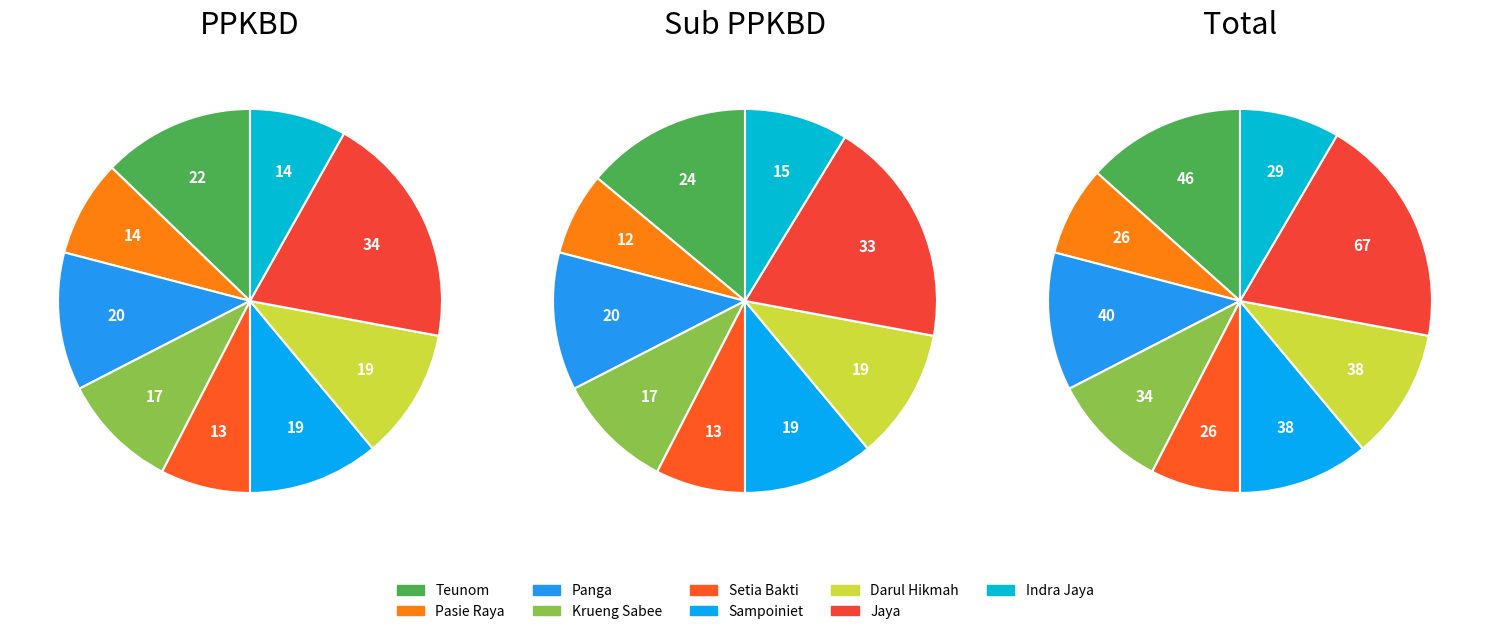

Is it true that Darul Hikmah is 11% of the pie?

True